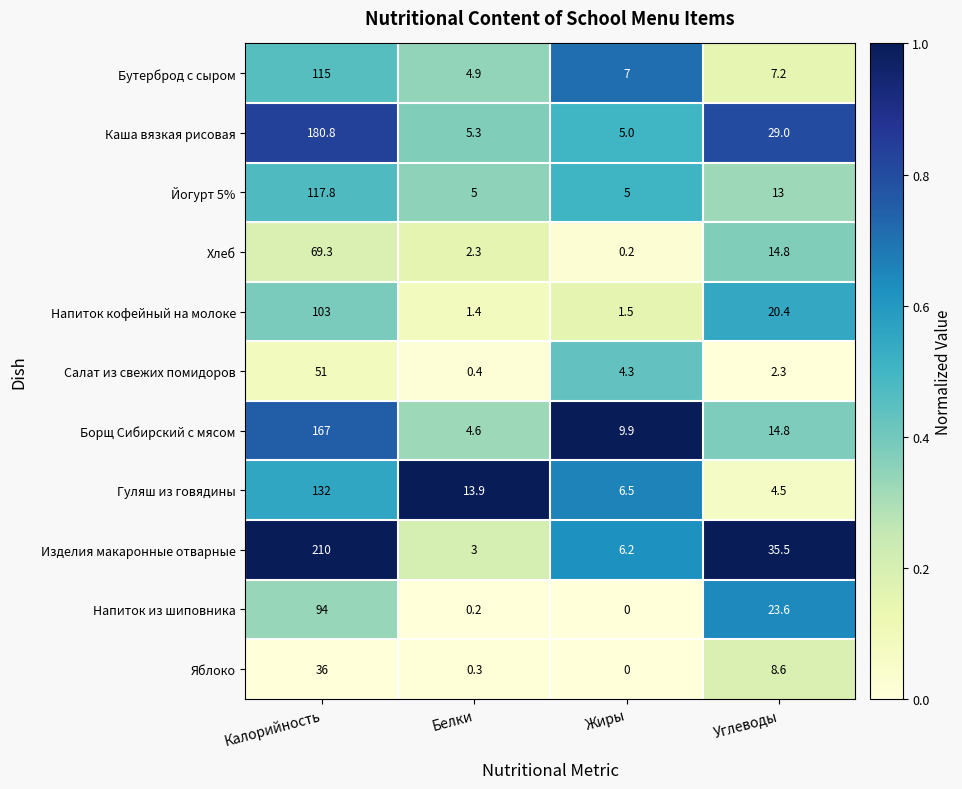

What is the total value across all series at Белки?

41.3